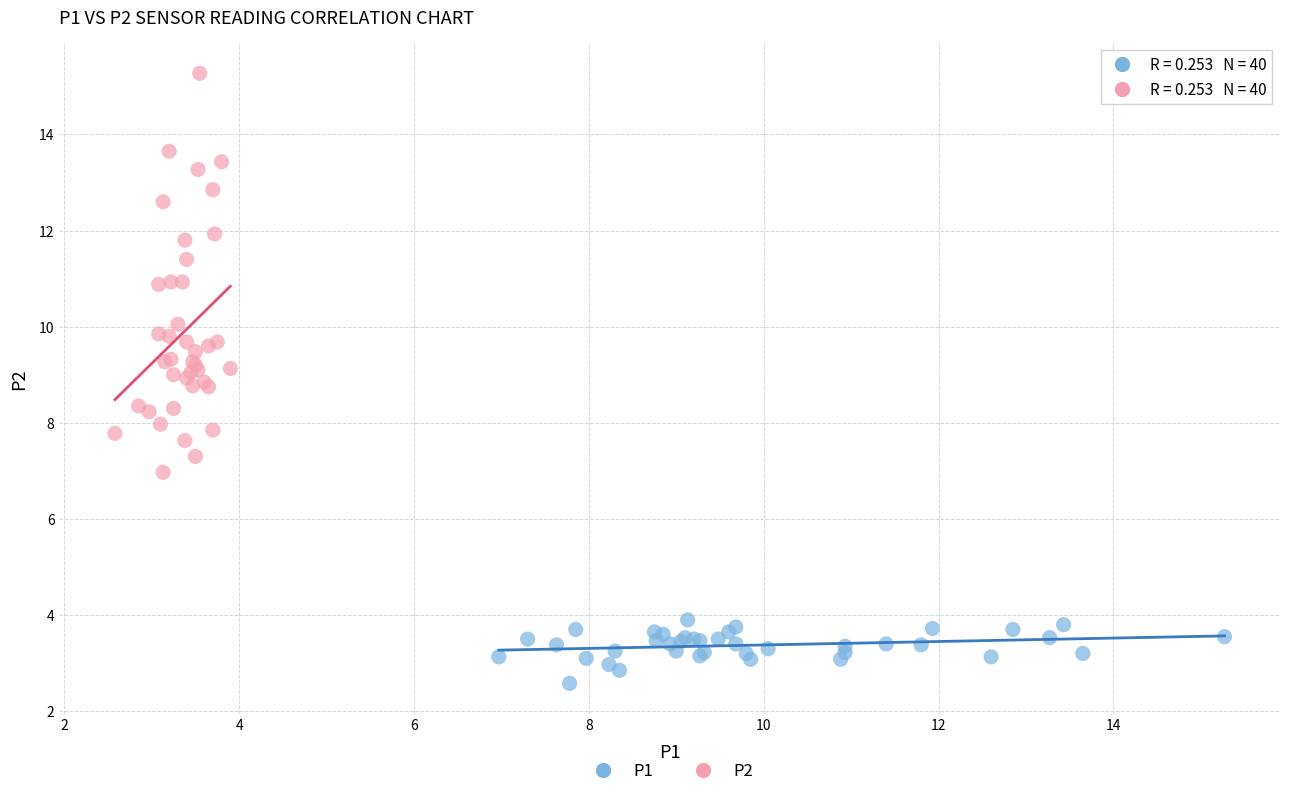

Which series has the largest Y range (max minus min)?

P2